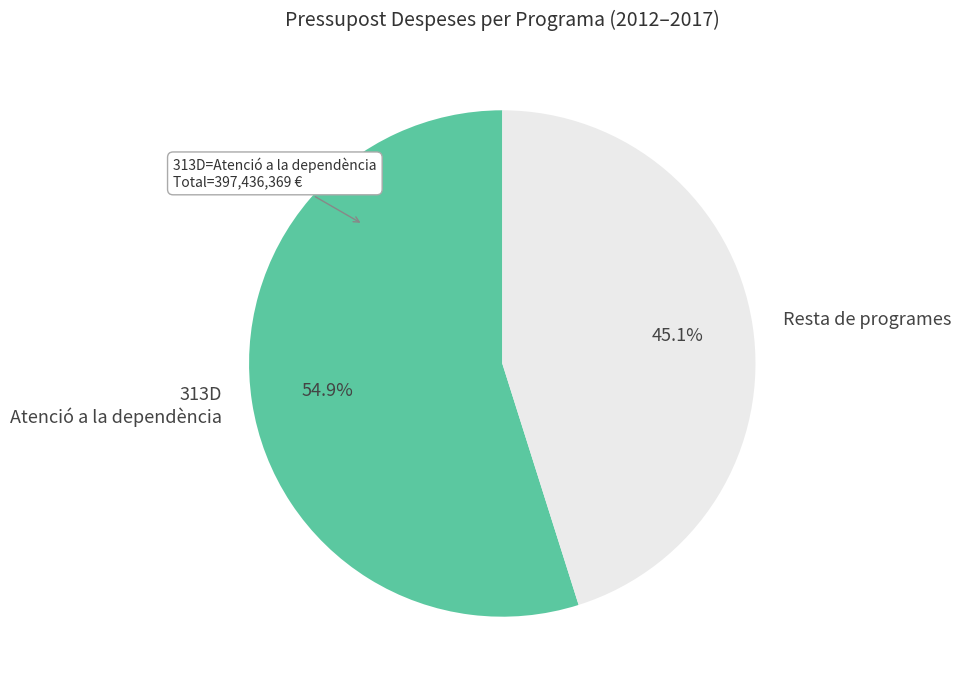

Does any single category account for the majority?

Yes